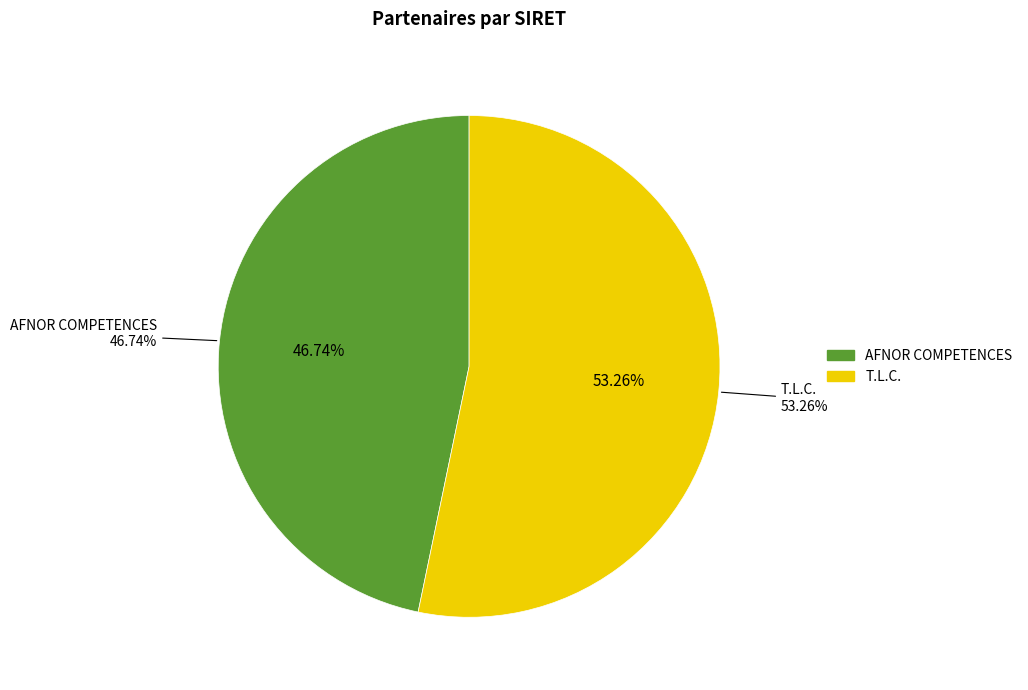

Is there a majority slice in this chart?

Yes